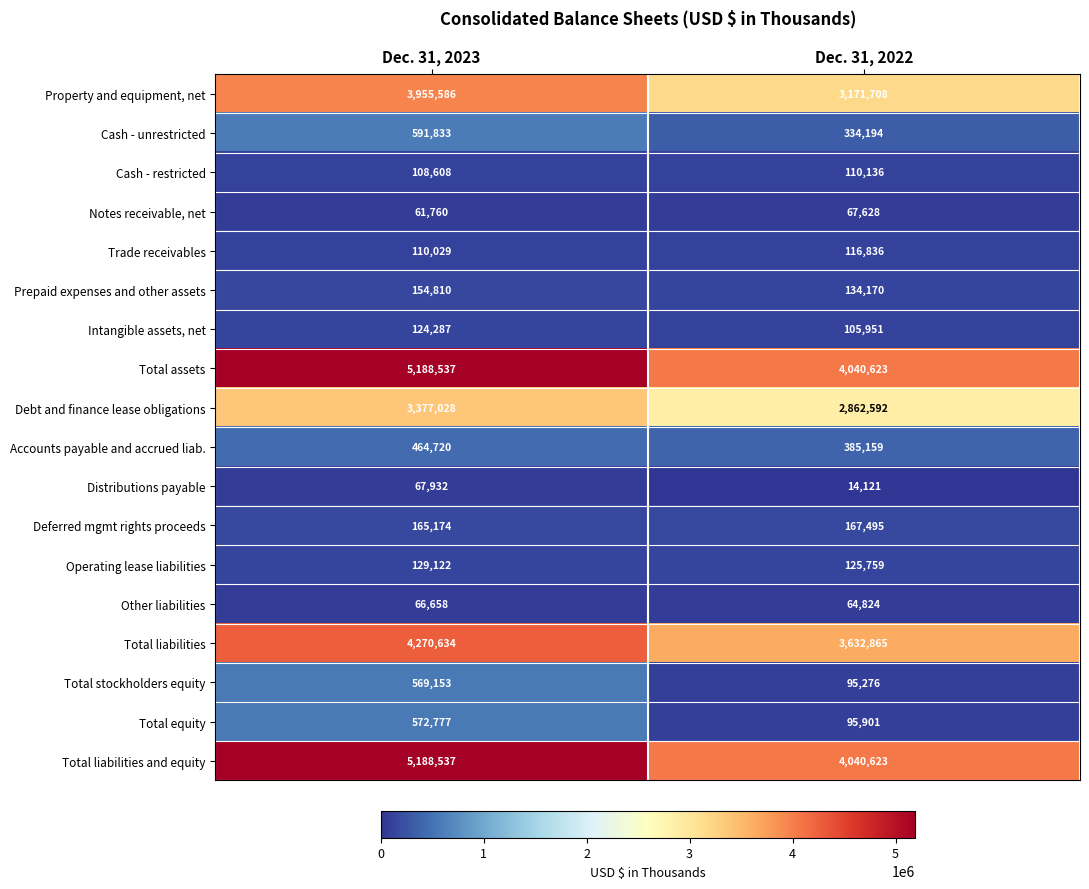

How many values in the Total assets series are below 5188537?

1